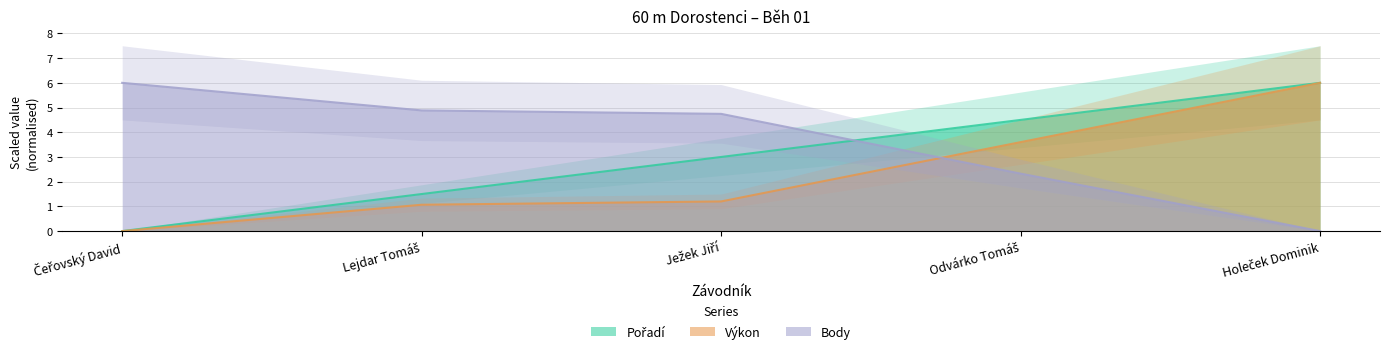

What is the sum of all Výkon values?

11.9